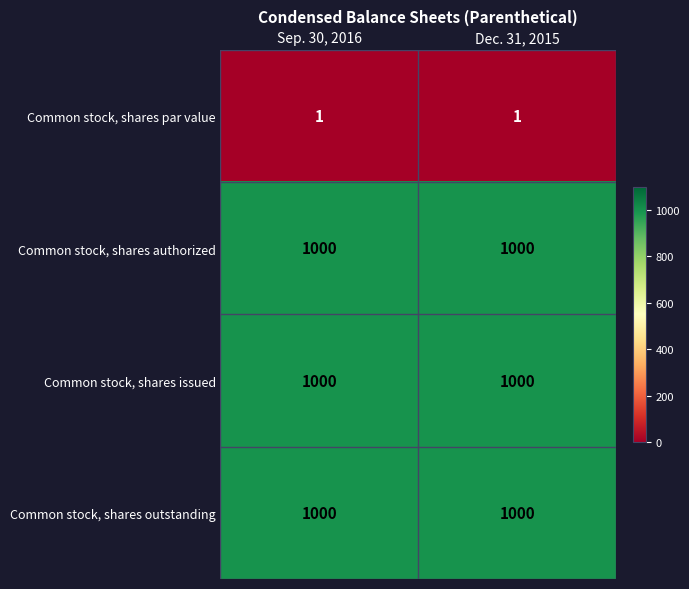

What is the spread (max minus min) of values at Dec. 31, 2015?

999